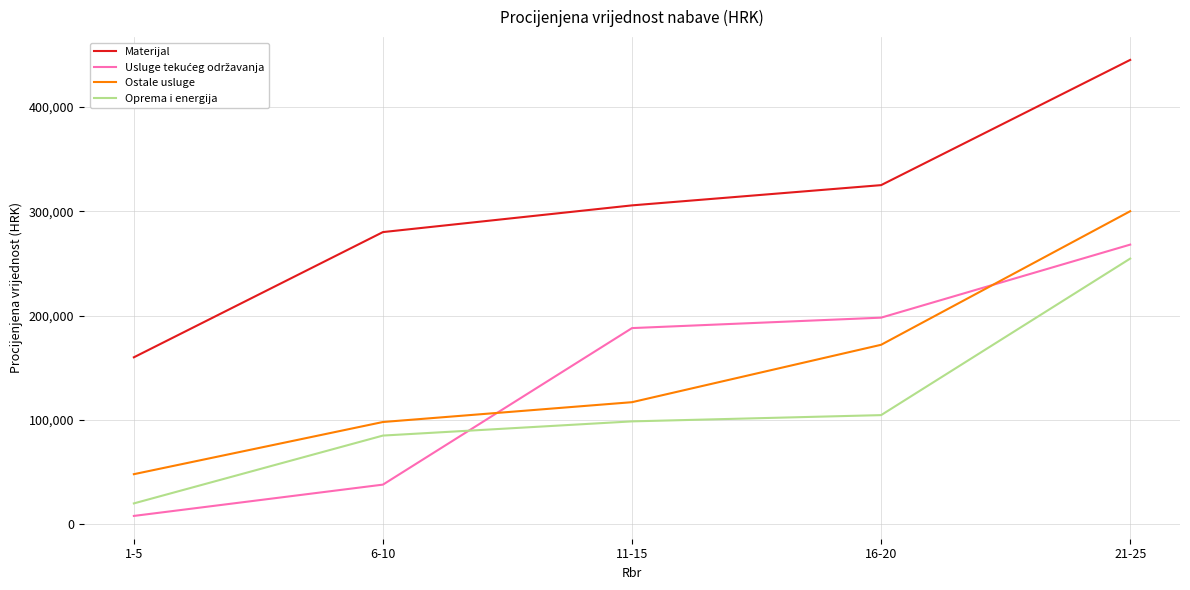

Does the chart have visible grid lines?

Yes